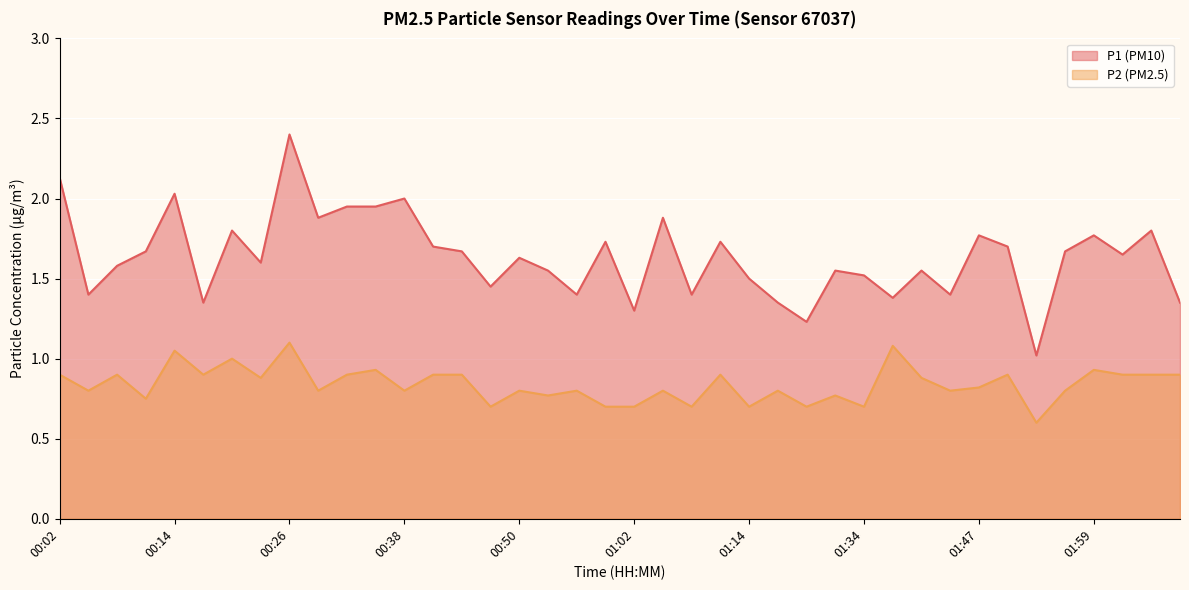

True or false: P1 and P2 intersect in this chart.

False